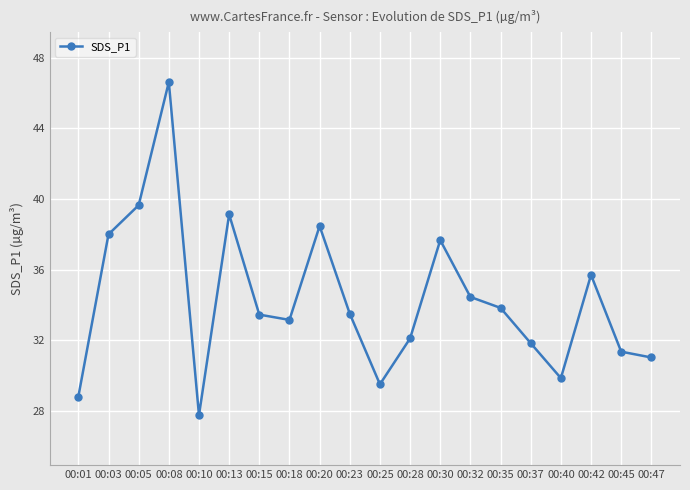

Does the chart display data point markers on the line(s)?

Yes